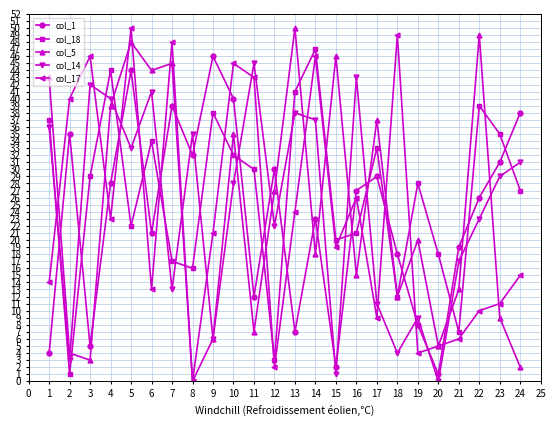

What is the greatest value displayed?

50